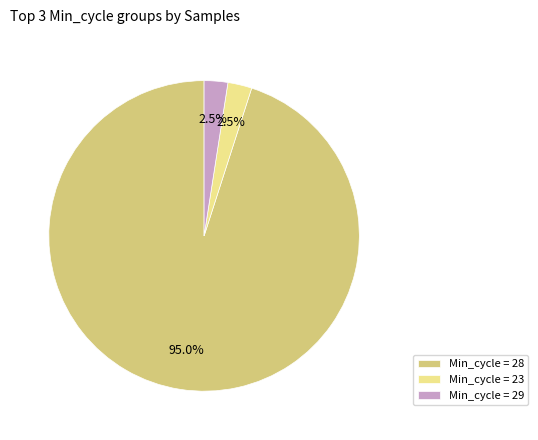

What percentage do Min_cycle = 28 and Min_cycle = 29 together represent?

97.5%